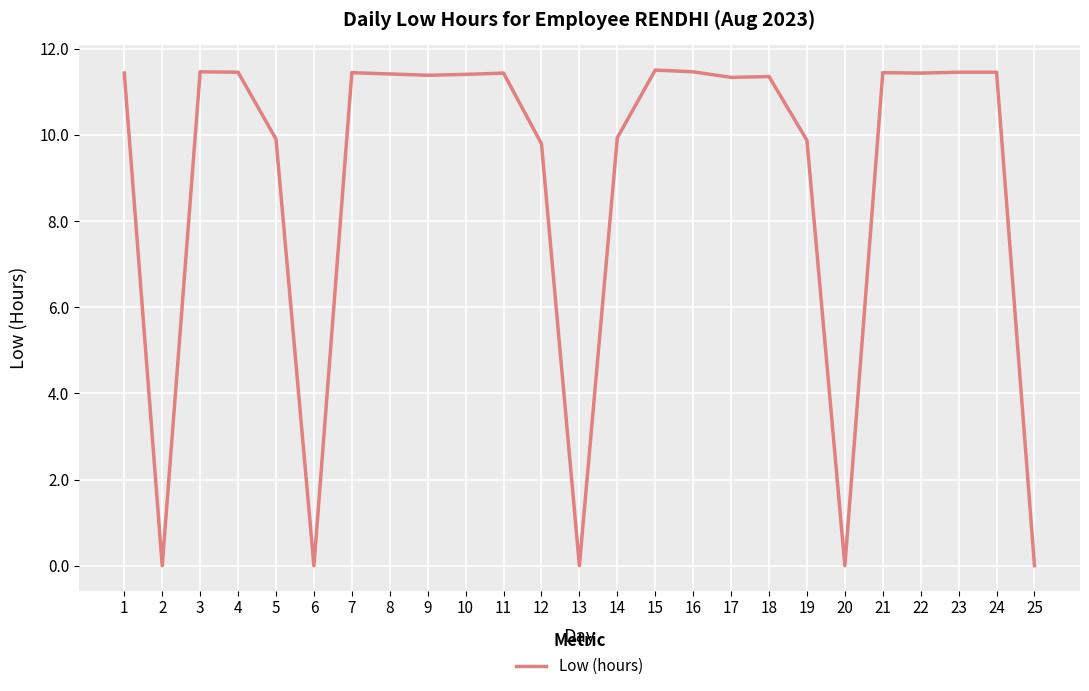

Count the number of values greater than 11.

16